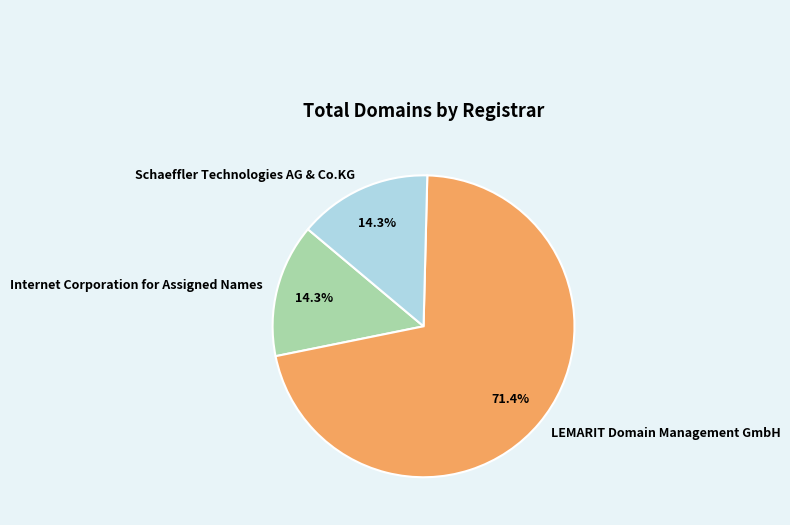

What percentage is the Schaeffler Technologies AG & Co.KG slice, to the nearest percent?

14%